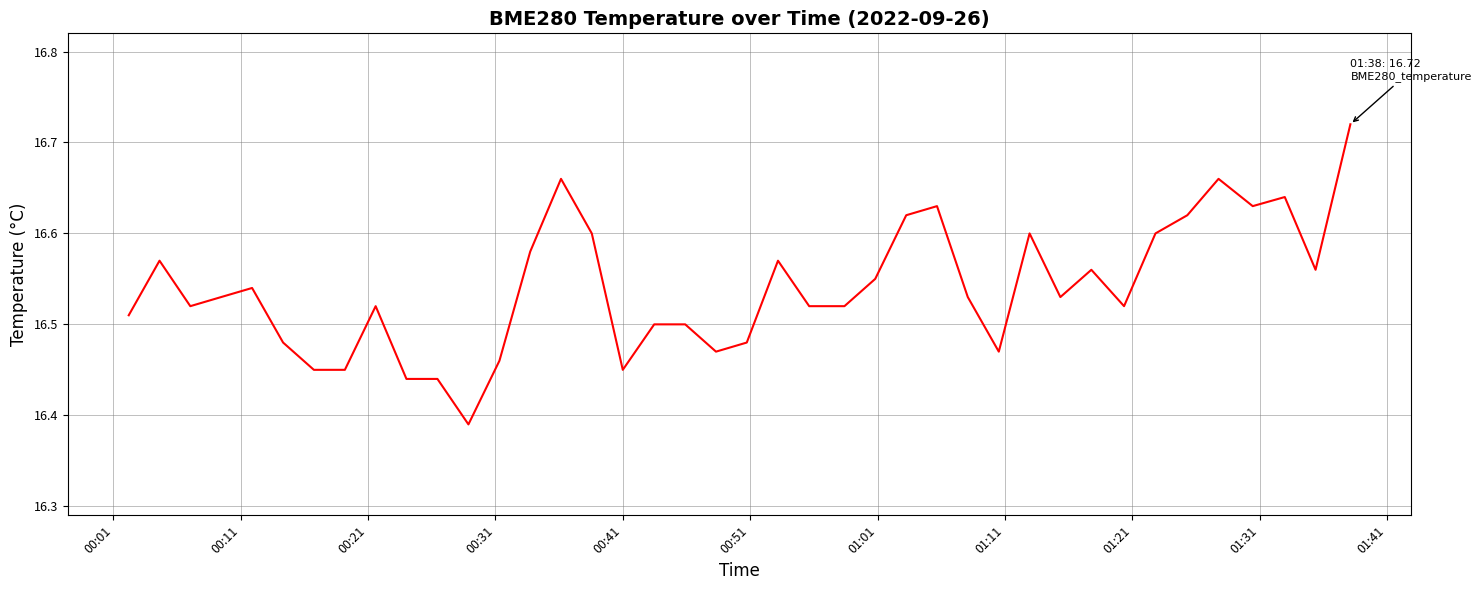

How many lines are shown in the chart?

1